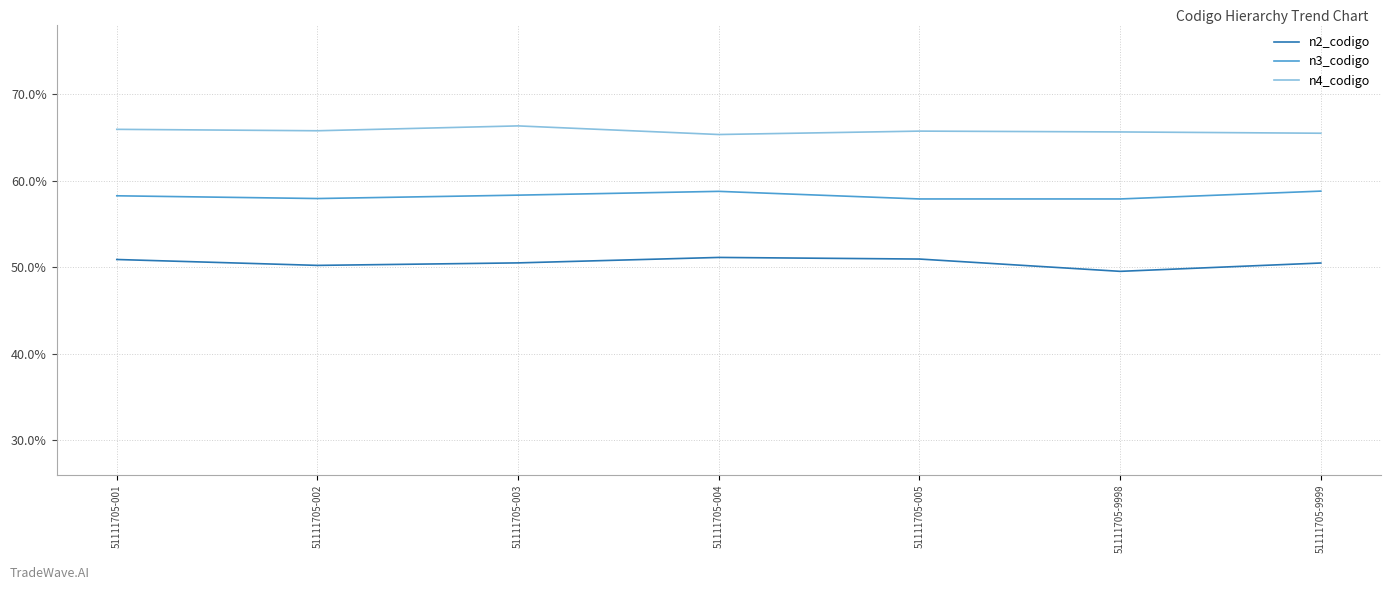

True or false: n2_codigo has a value of 0.7 at 51111705-002.

False